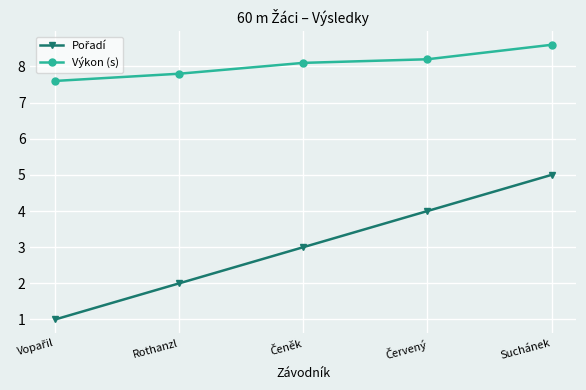

At how many categories does at least one series exceed 8?

3